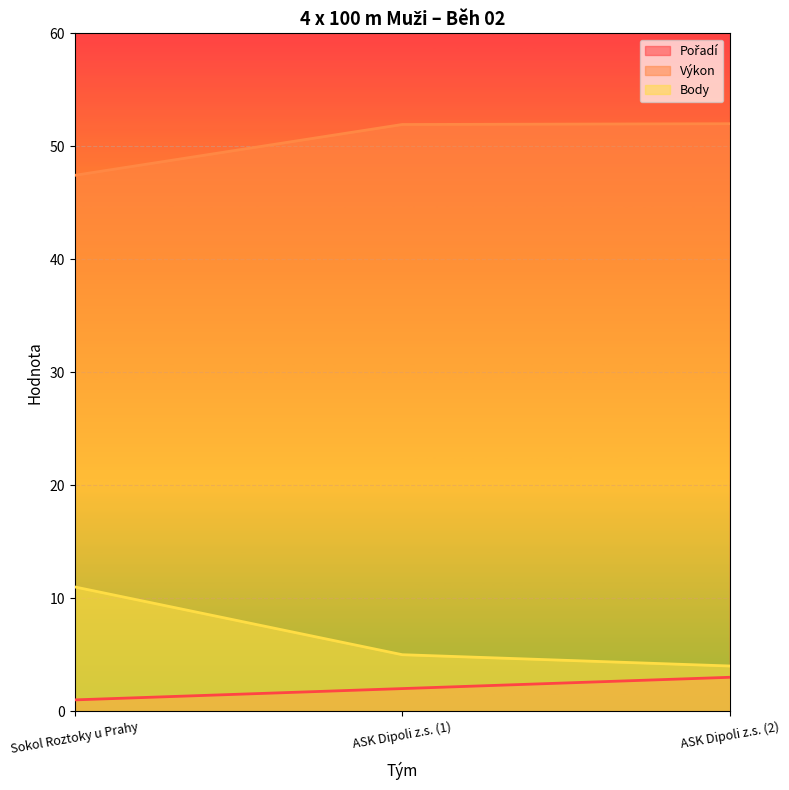

What is the greatest value displayed?

52.0